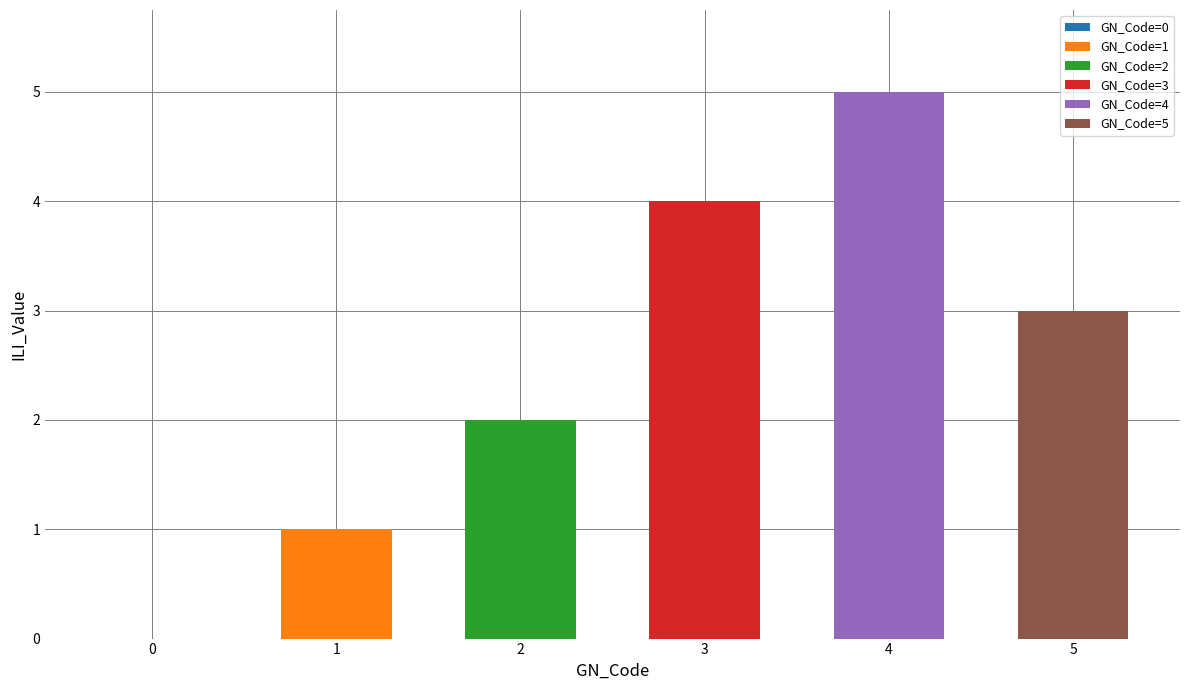

Where is the data nearest to the value 2?

2